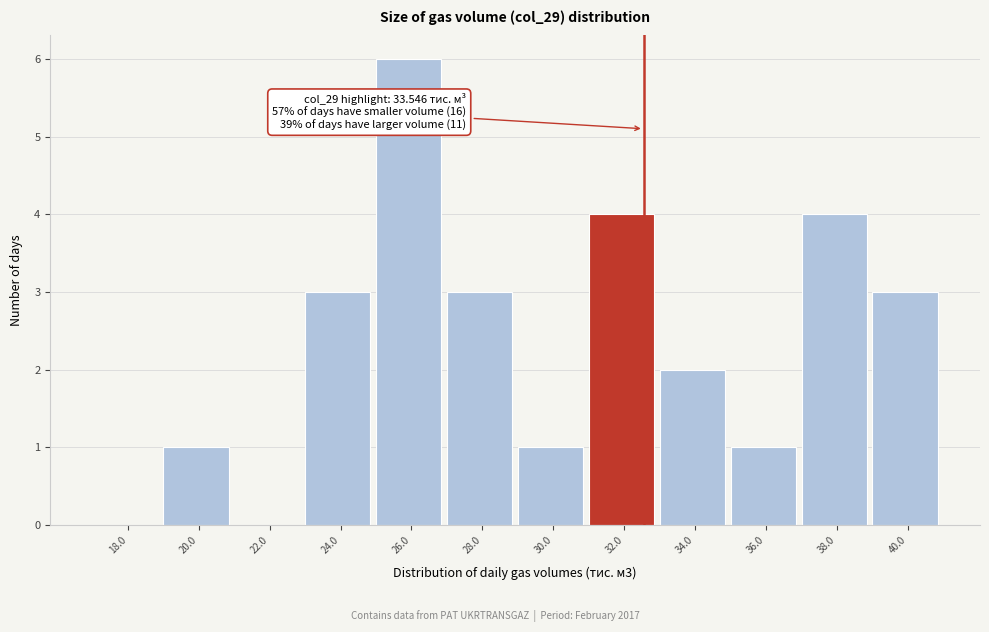

Reading left to right, transcribe all the data shown in this chart.

18.0=0	20.0=1	22.0=0	24.0=3	26.0=6	28.0=3	30.0=1	32.0=4	34.0=2	36.0=1	38.0=4	40.0=3